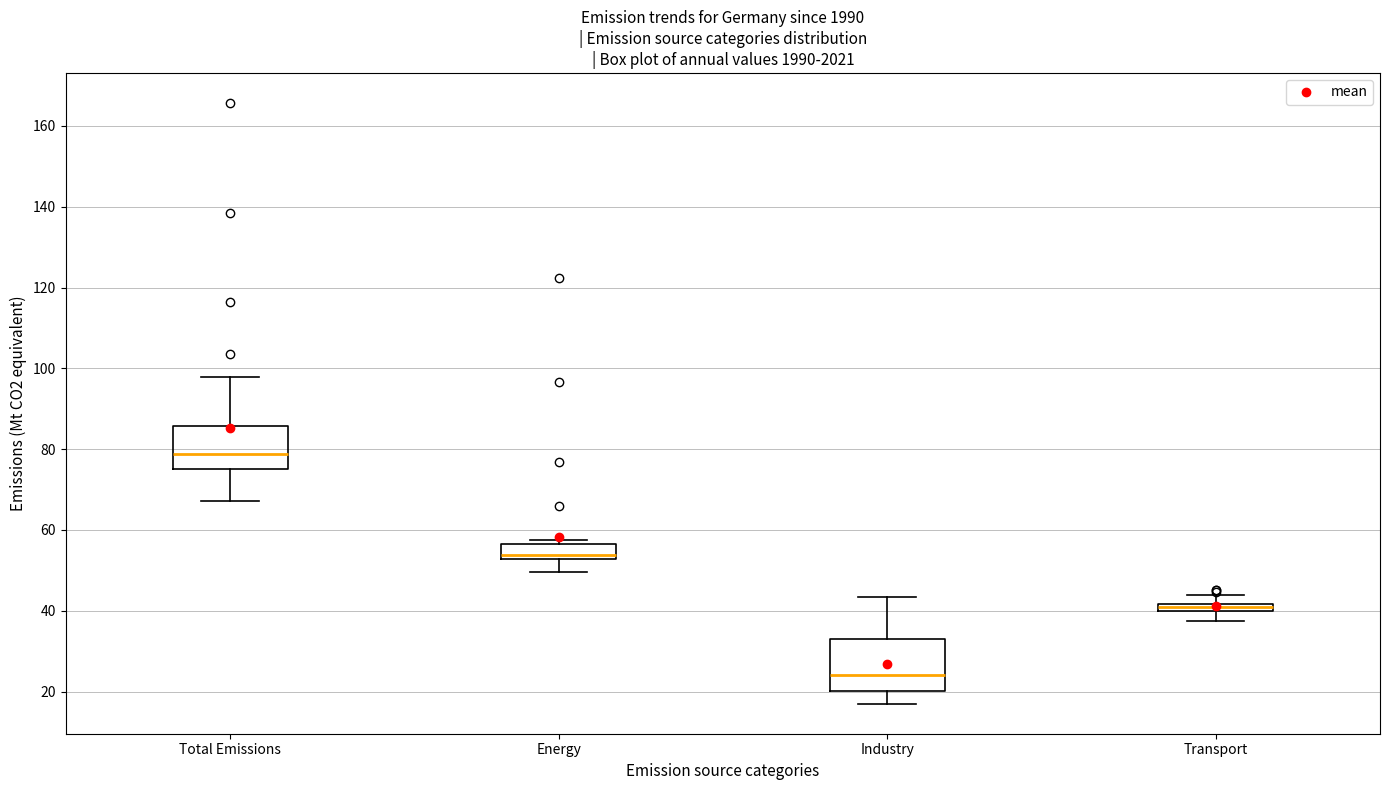

Which box's median line is the highest?

Total Emissions